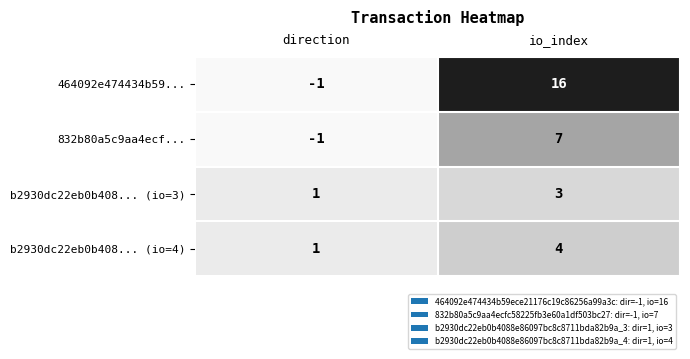

What is the sum of all b2930dc22eb0b408... (io=4) values?

5